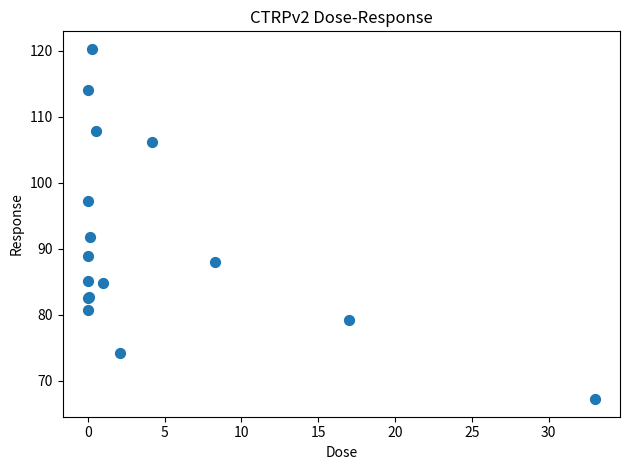

What Y value in the scatter plot is closest to 93?

91.8